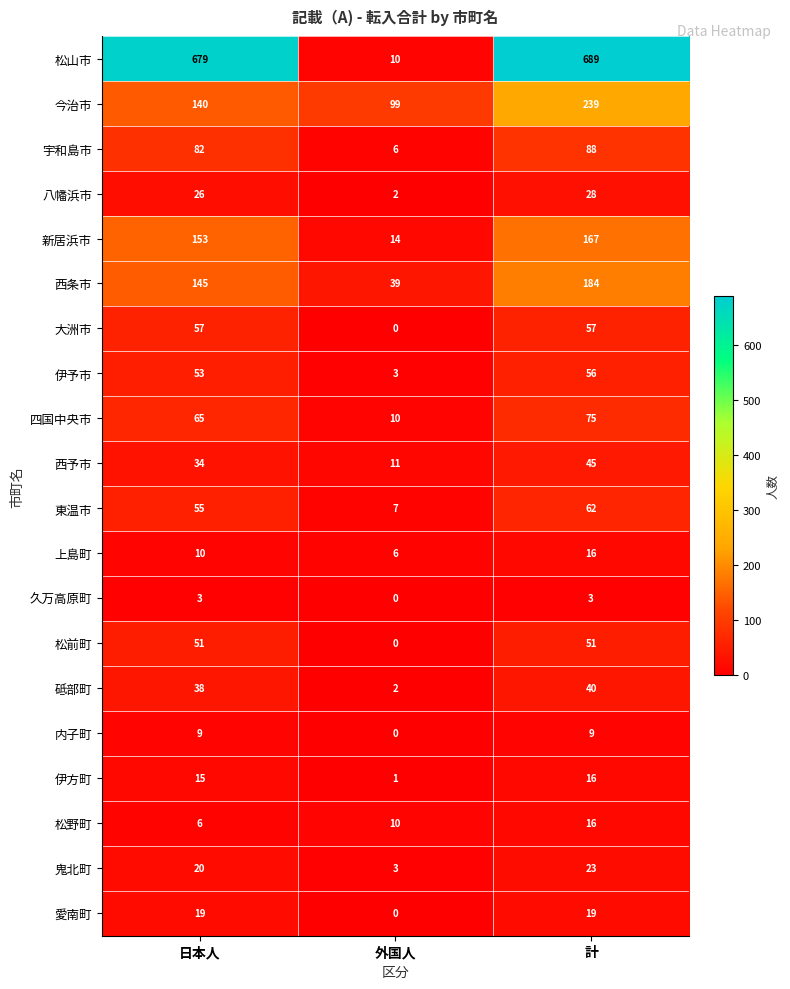

What is the total value across all series at 日本人?

1660